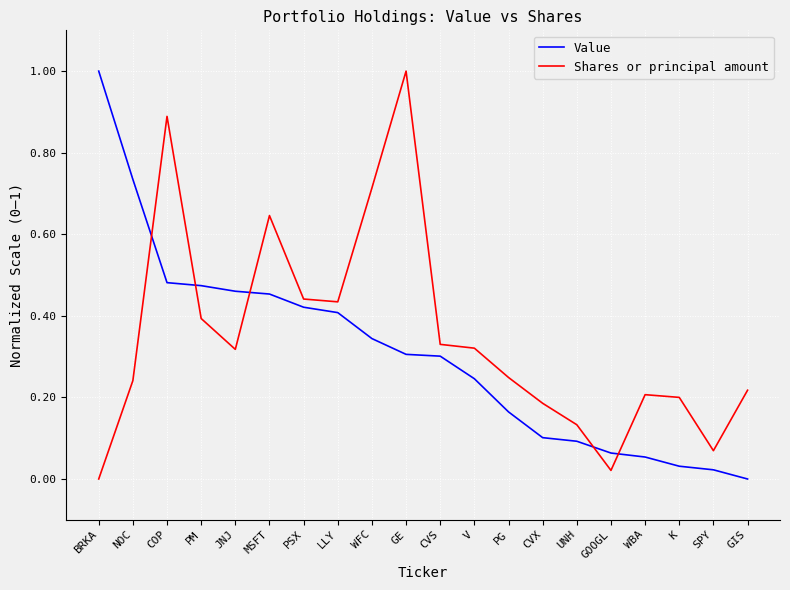

Between COP and PG, which series saw the biggest shift?

Shares or principal amount